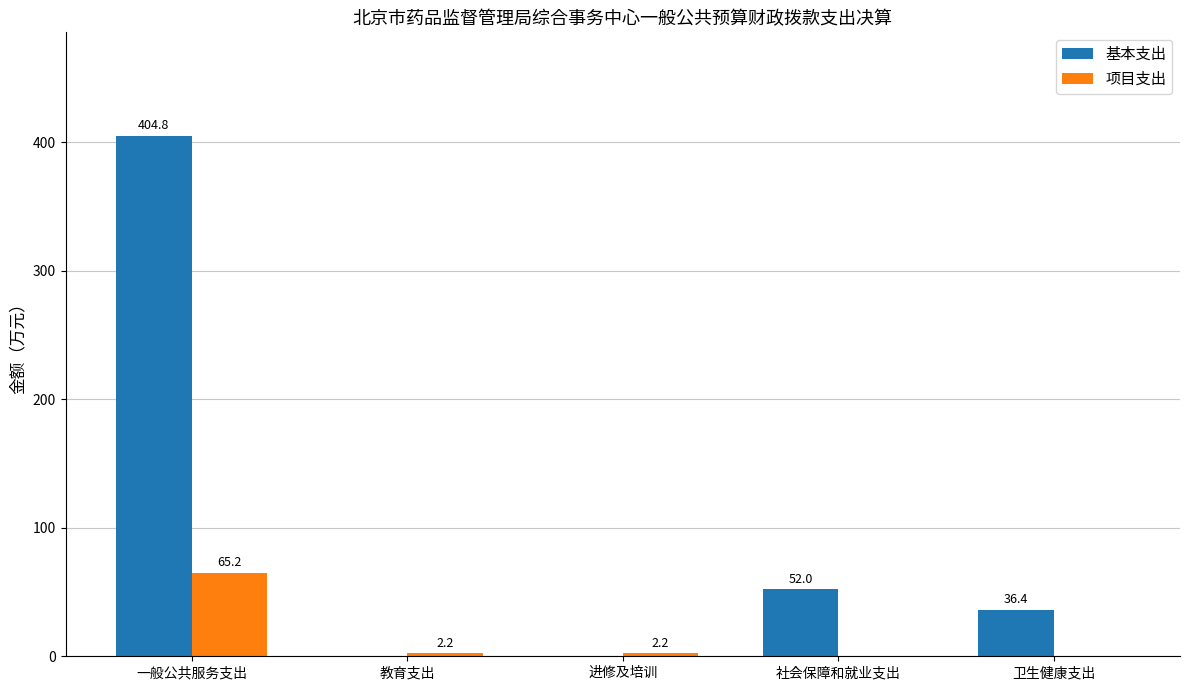

Between 一般公共服务支出 and 教育支出, which series saw the biggest shift?

基本支出